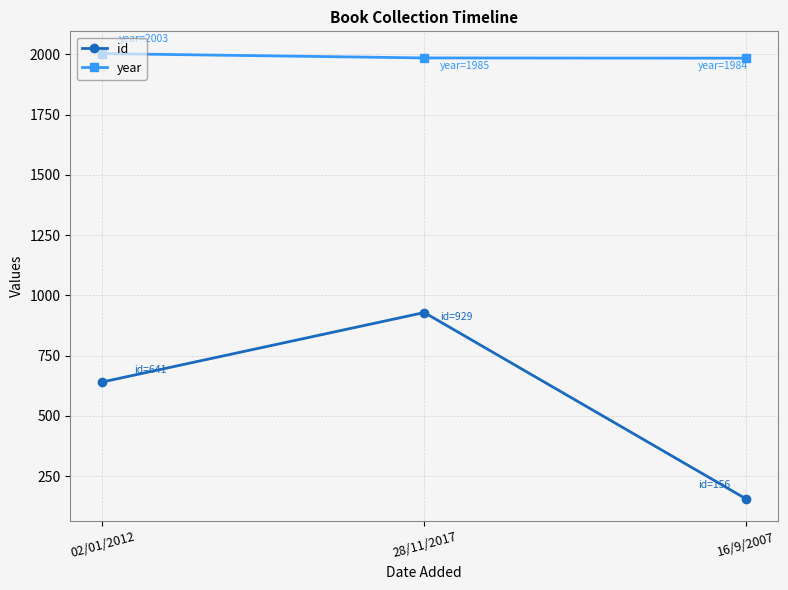

What is the highest value of the year series?

2003